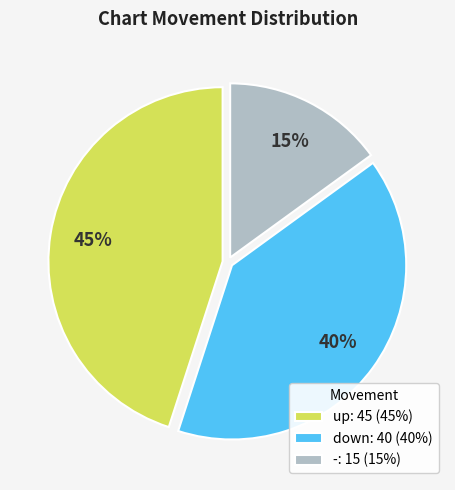

Does - represent more than half of the total?

No